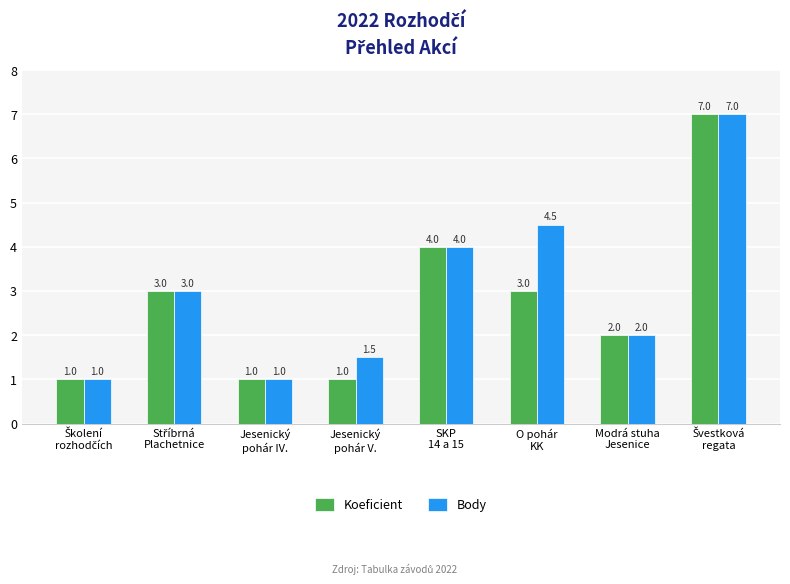

List the series in order of their overall mean, highest first.

Body, Koeficient